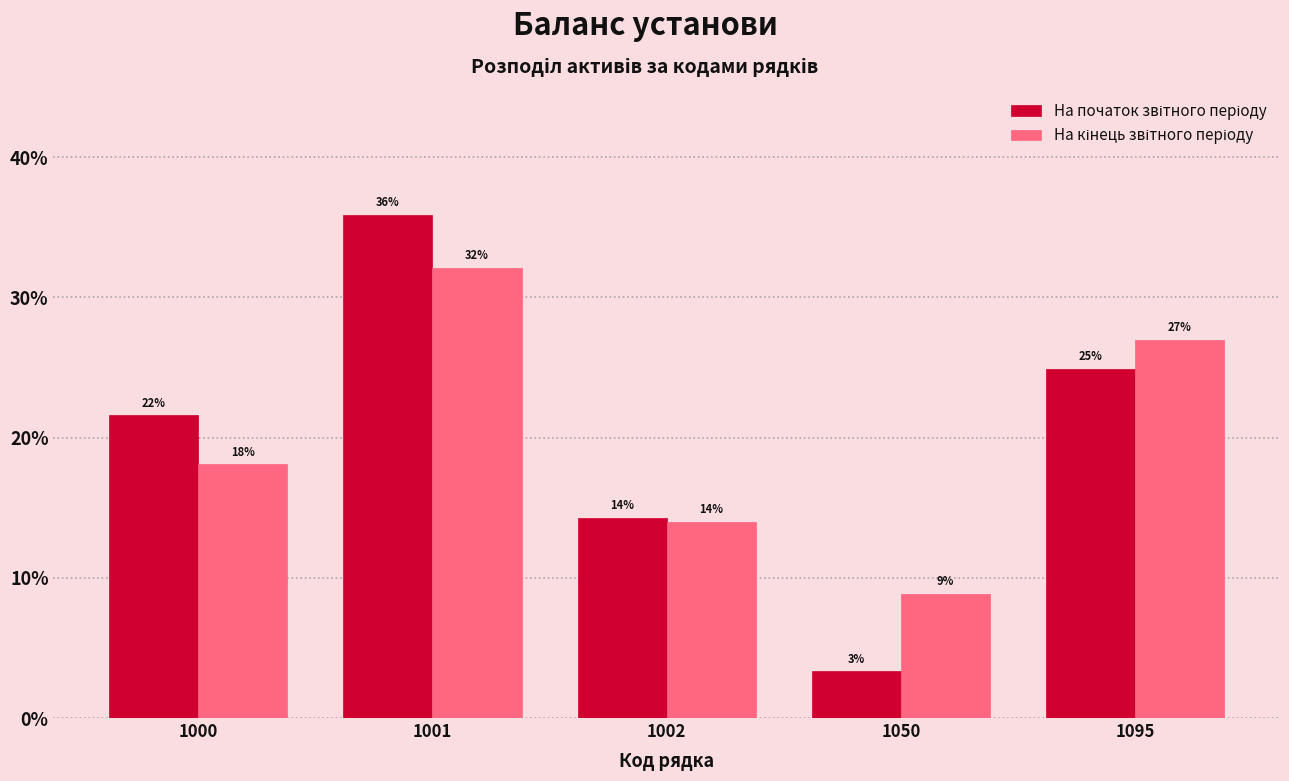

At which category is the sum across all series the highest?

1001